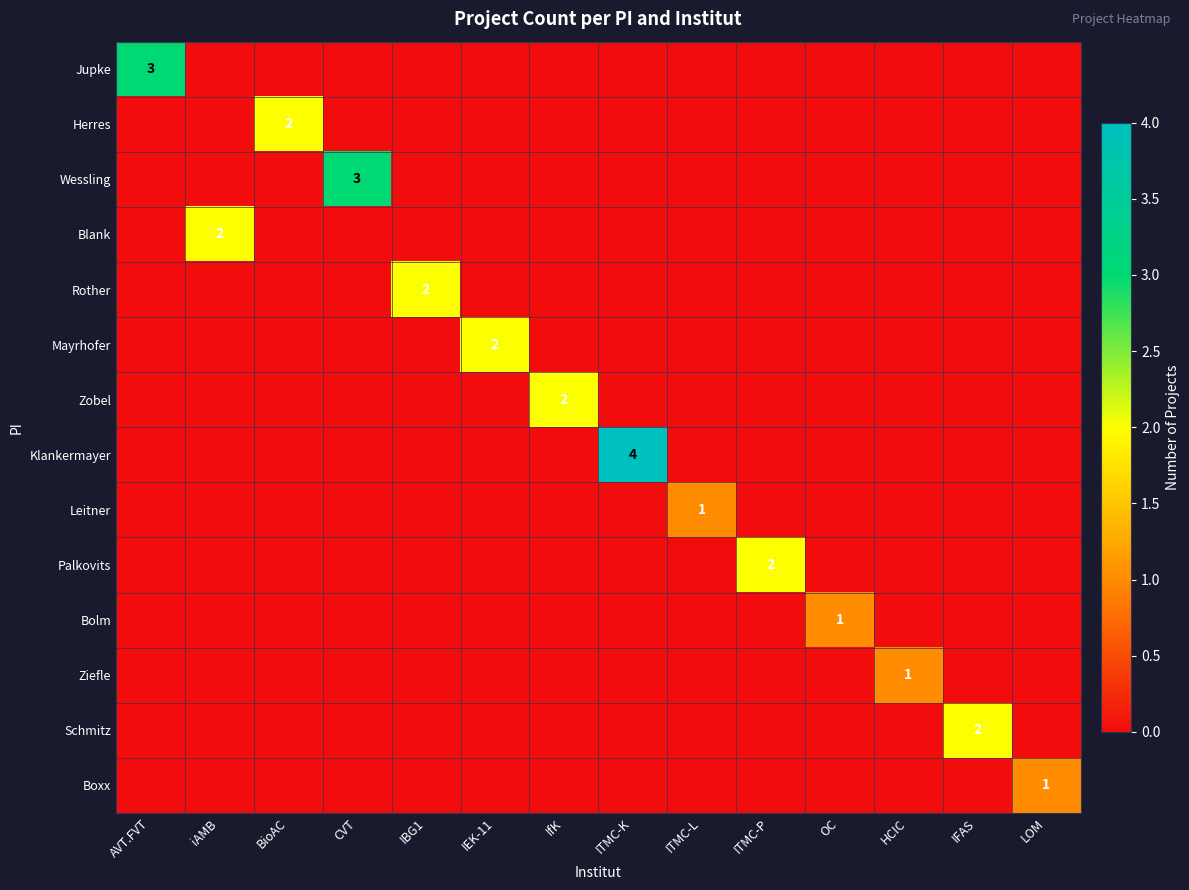

At AVT.FVT, list the series in order from smallest to largest.

Herres, Wessling, Blank, Rother, Mayrhofer, Zobel, Klankermayer, Leitner, Palkovits, Bolm, Ziefle, Schmitz, Boxx, Jupke